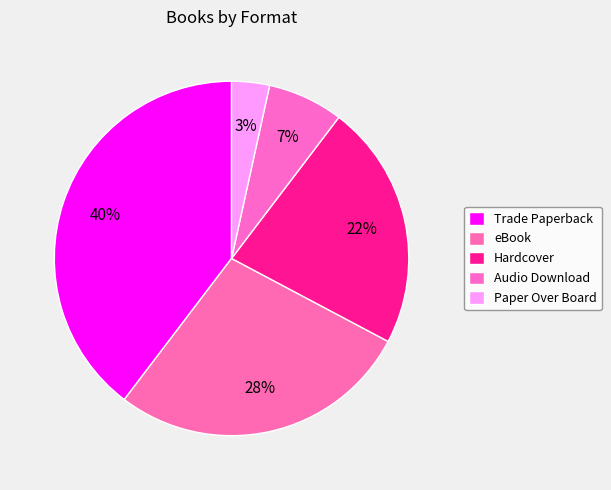

How many segments does this pie chart have?

5